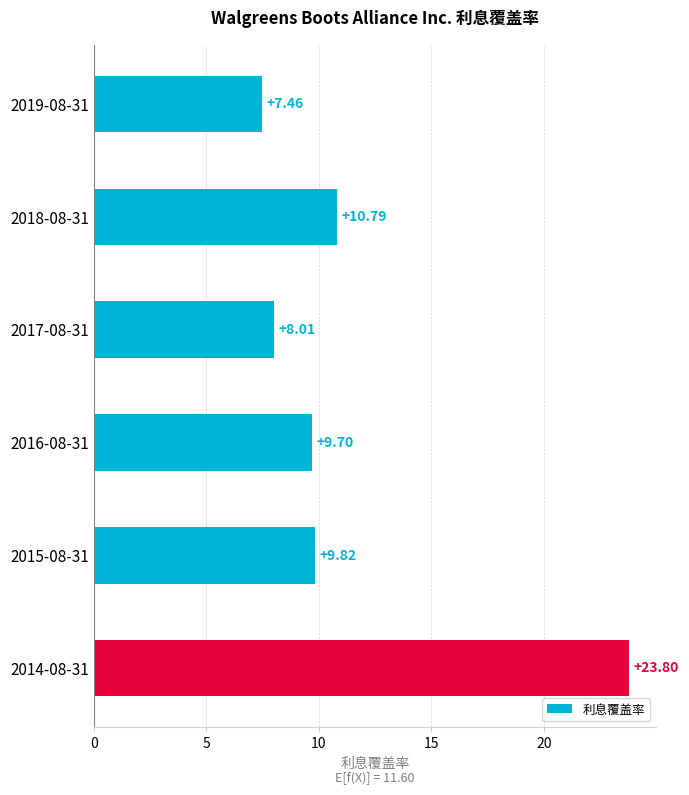

What is the change in value from 2019-08-31 to 2015-08-31?

+2.4